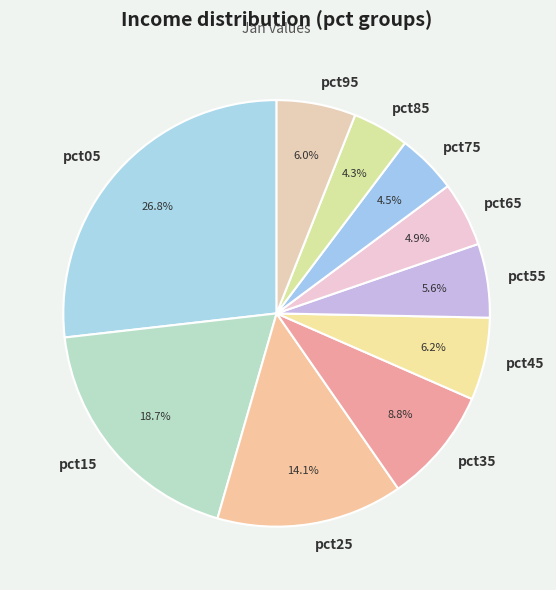

Is it true that pct25 is 1% of the pie?

False